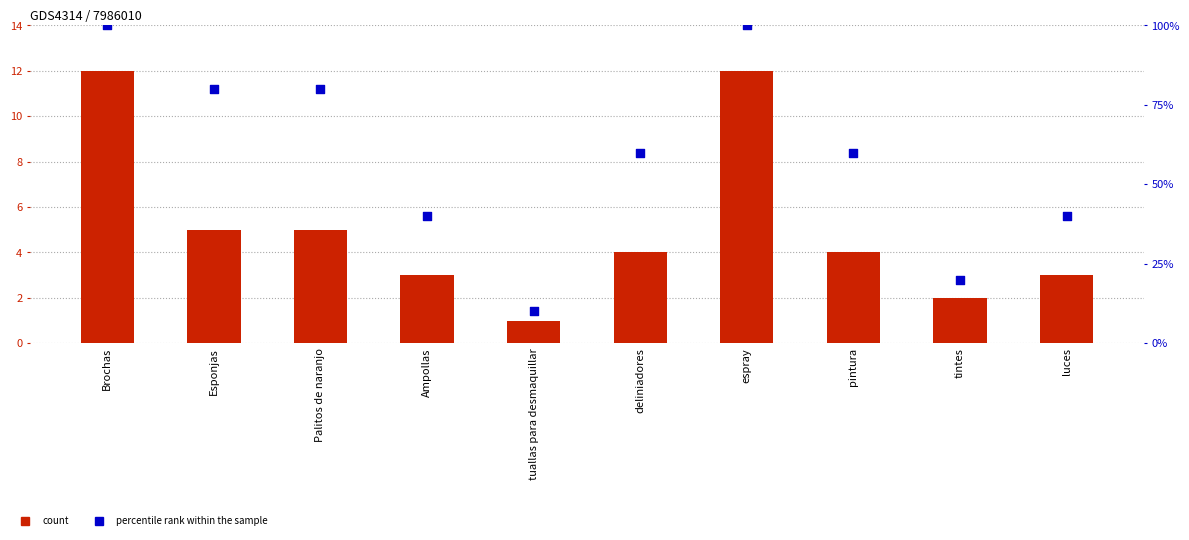

Which series has the largest total across all categories?

percentile rank within the sample